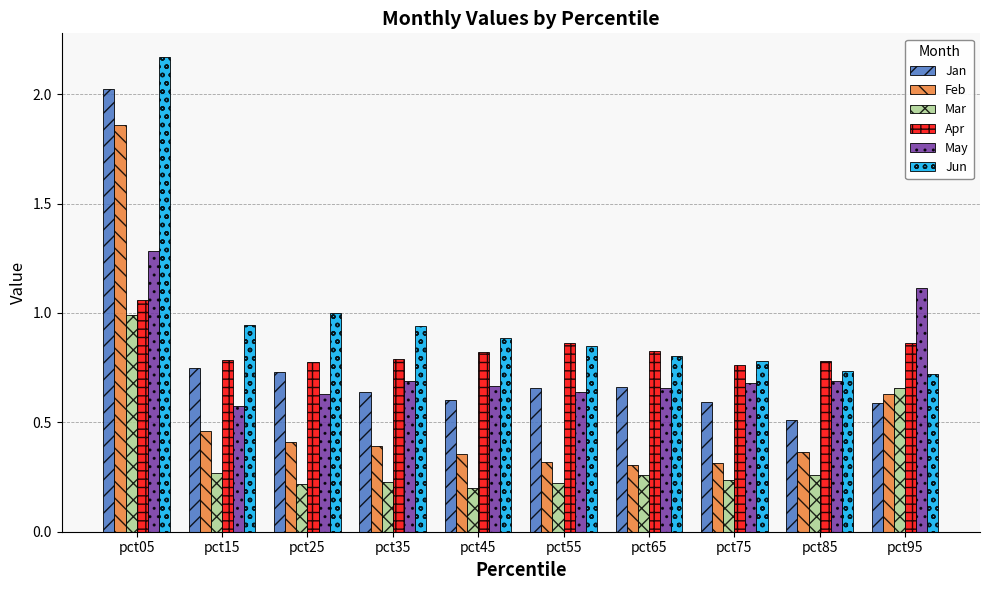

The Mar series shows 0.3 at pct45. True or false?

False